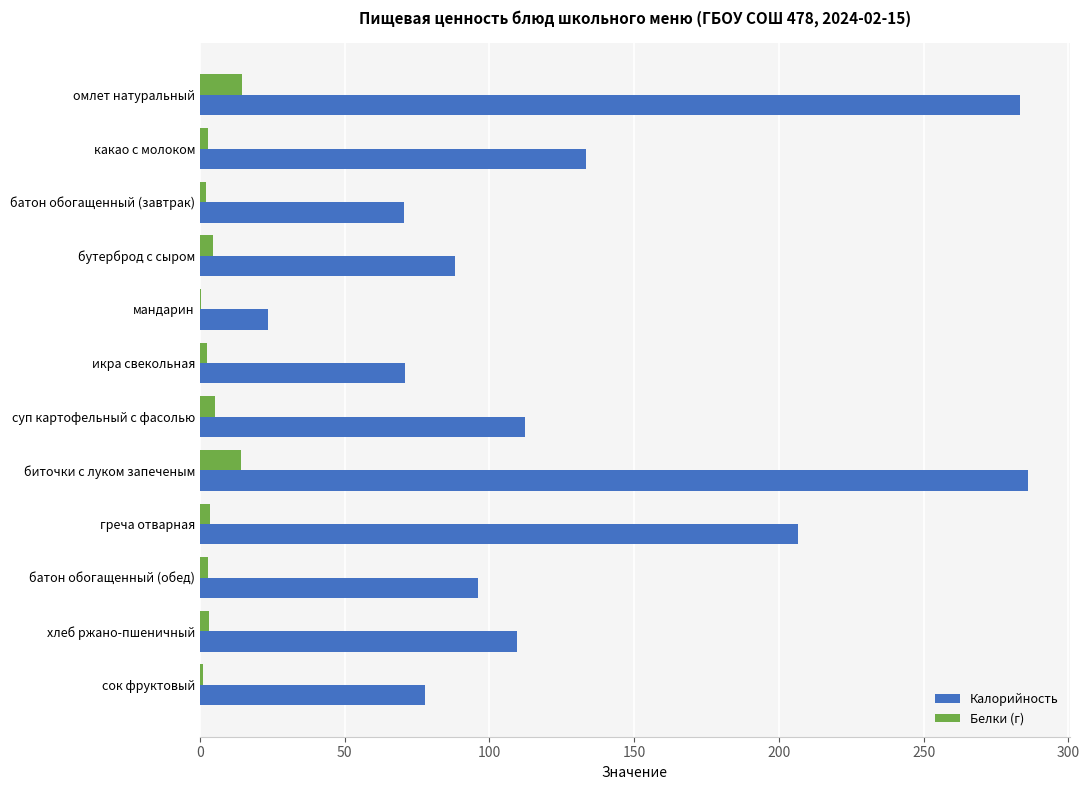

What is the maximum value shown in the chart?

286.2